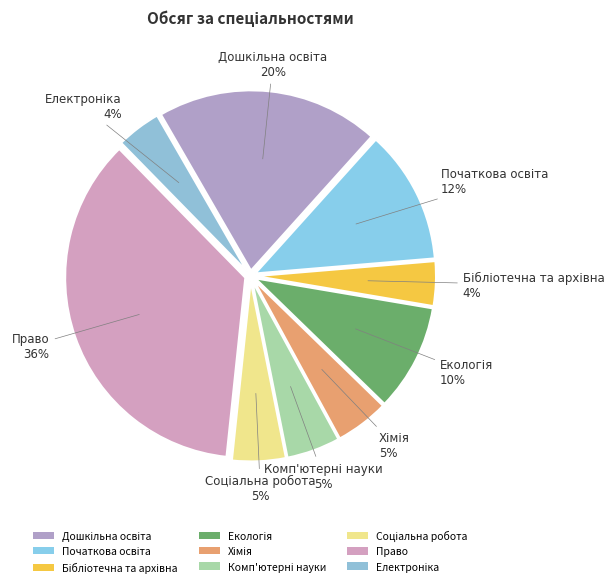

Does any single category account for the majority?

No